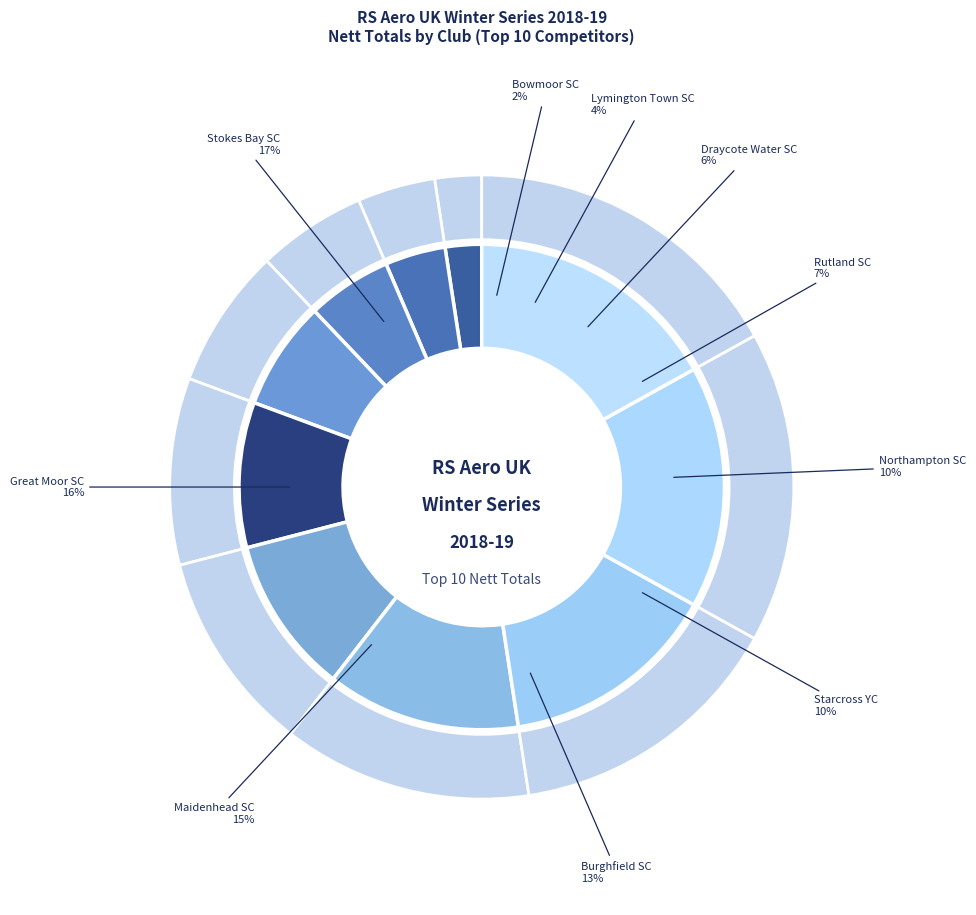

Which category has the smallest portion of the pie?

Bowmoor SC